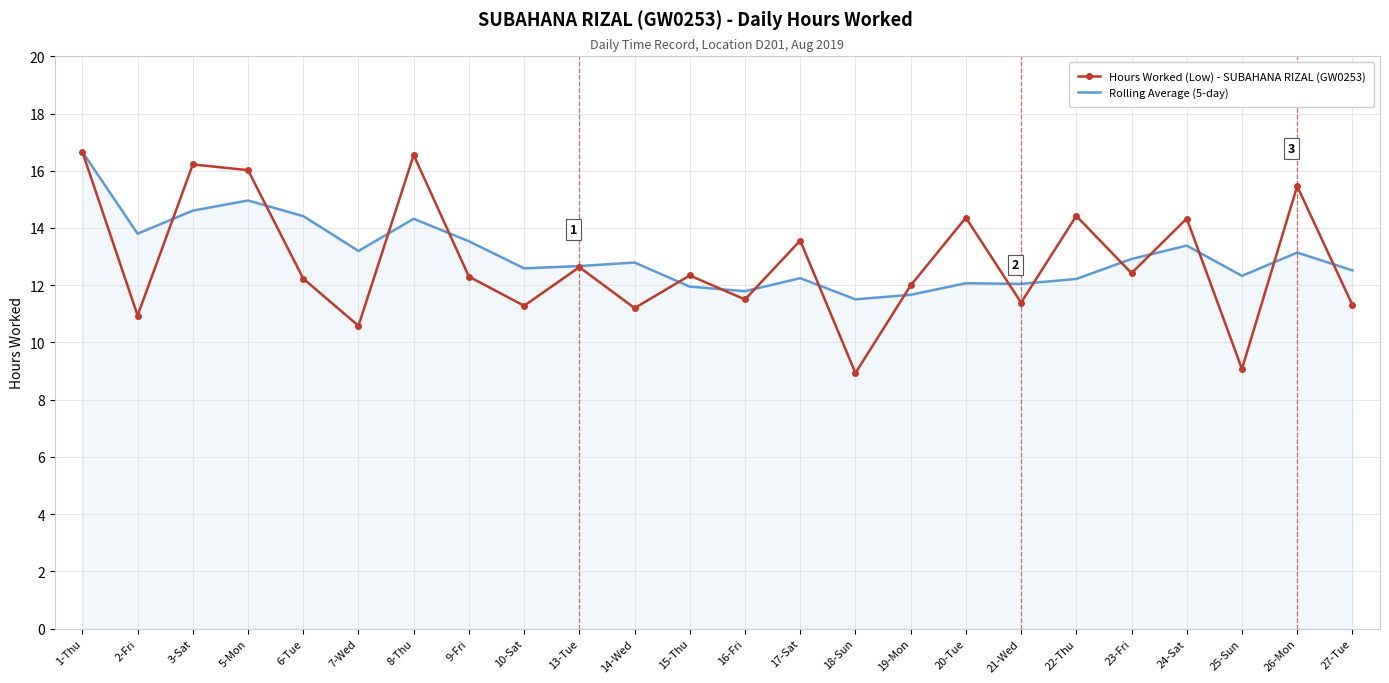

What is the smallest value displayed?

8.9